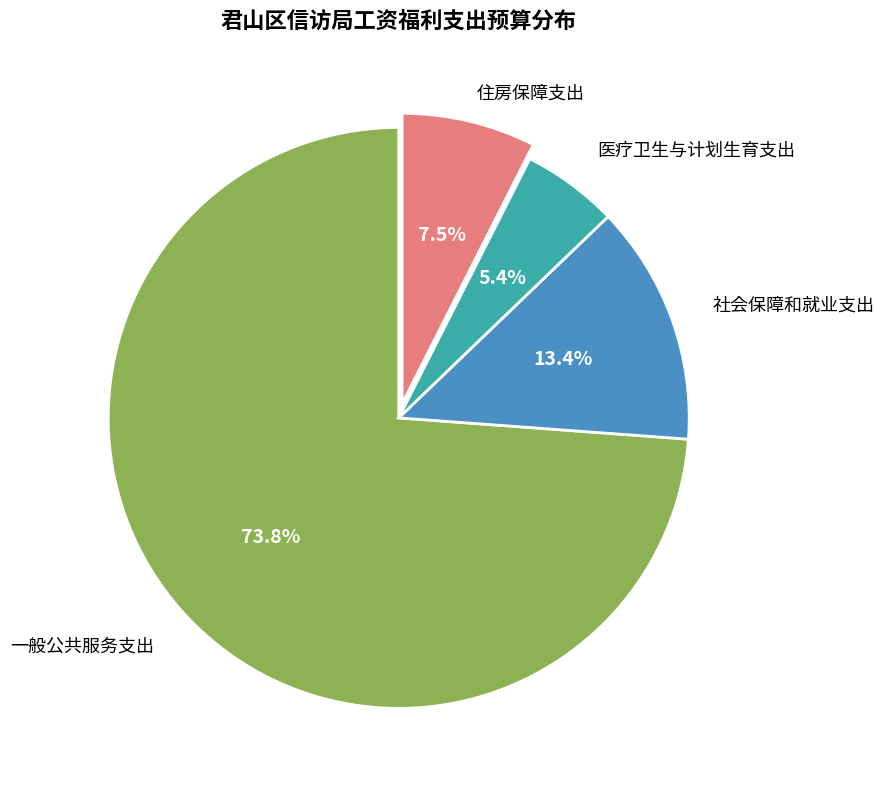

Does any single category account for the majority?

Yes